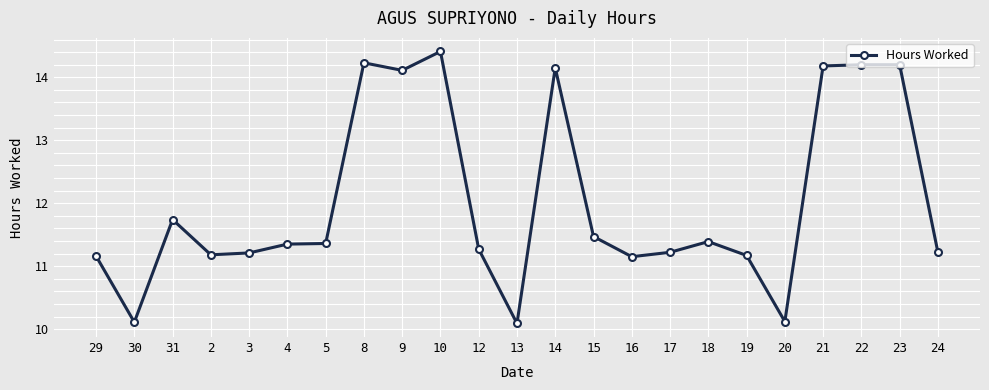

The chart shows a value of 16.0 at 15. True or false?

False